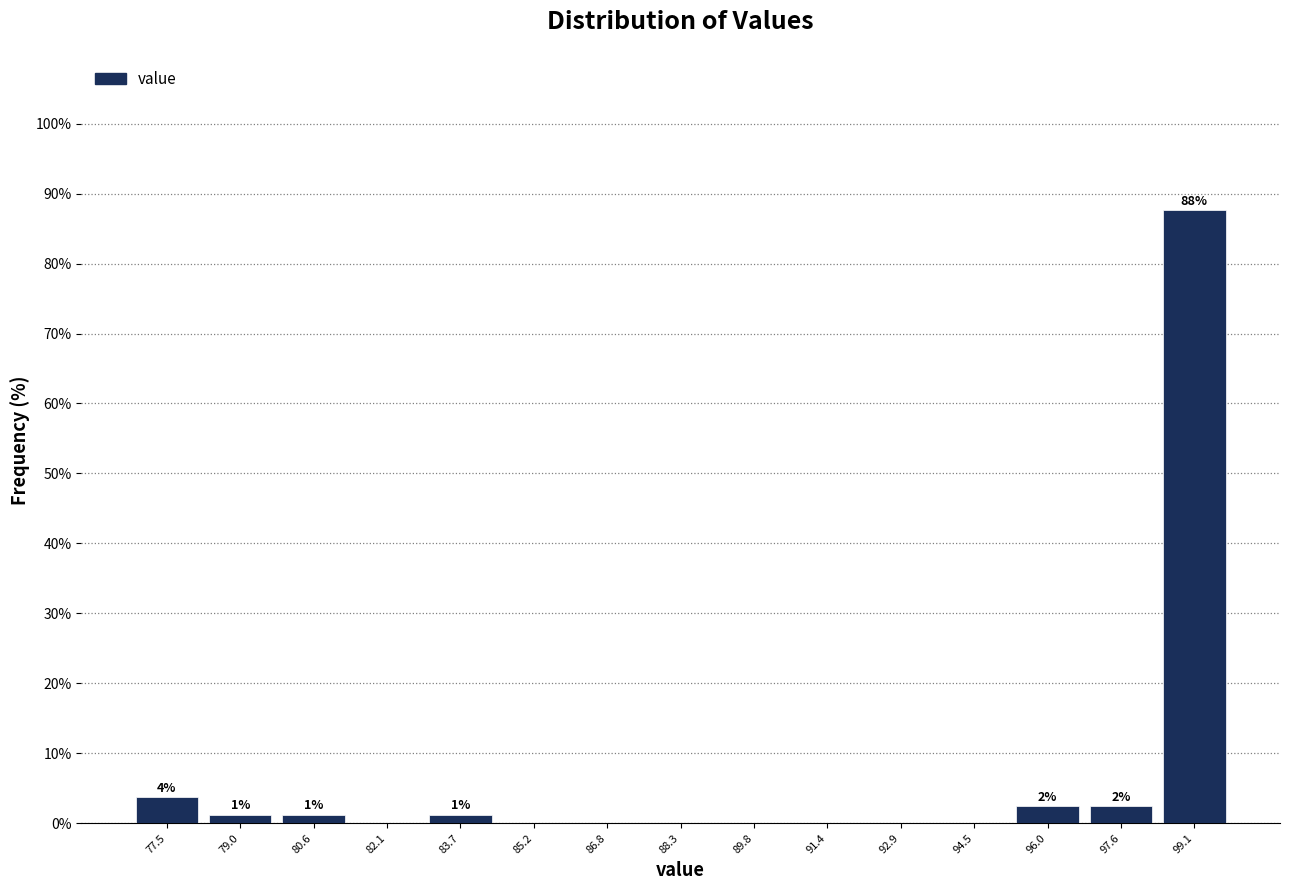

Which range on the x-axis has the tallest bar?

98.4 to 100.0